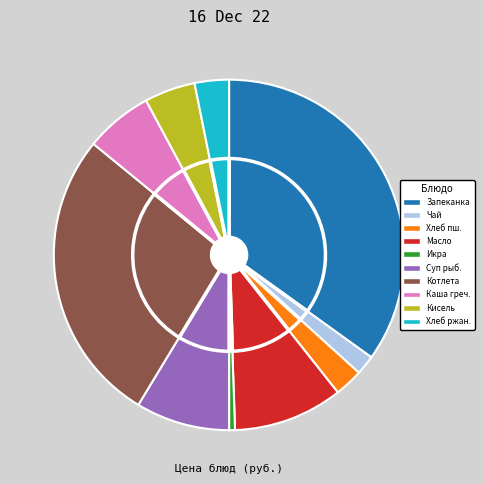

What is the change in value from Чай с сахаром to Котлета из мяса говядины с соусом?

+28.2